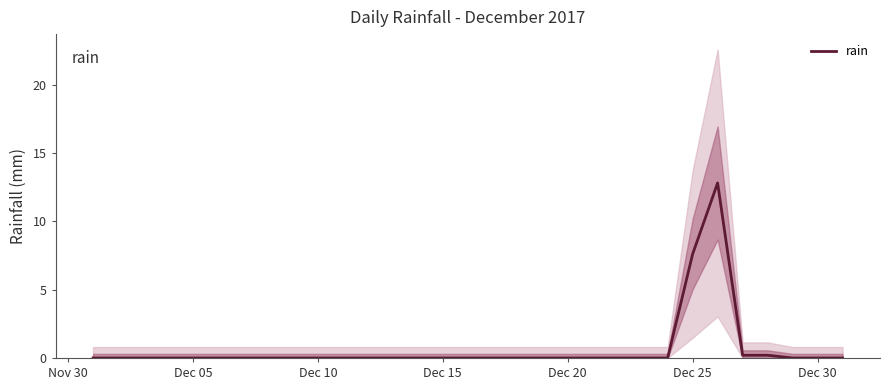

The rain series shows -7.3 at Dec 30. True or false?

False